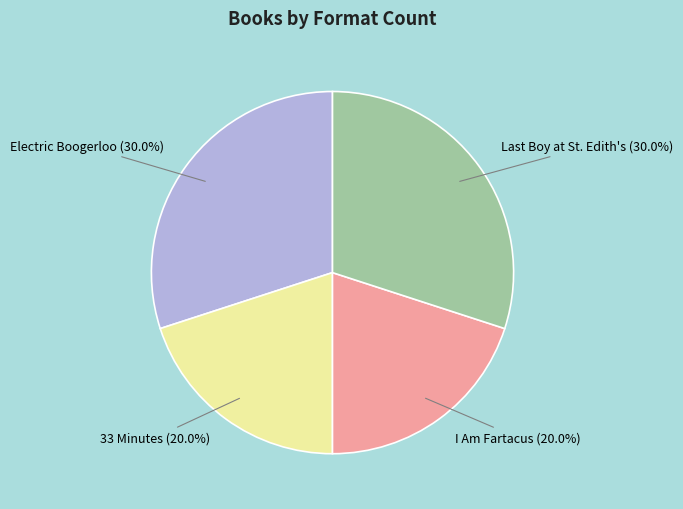

How many slices are in this pie chart?

4